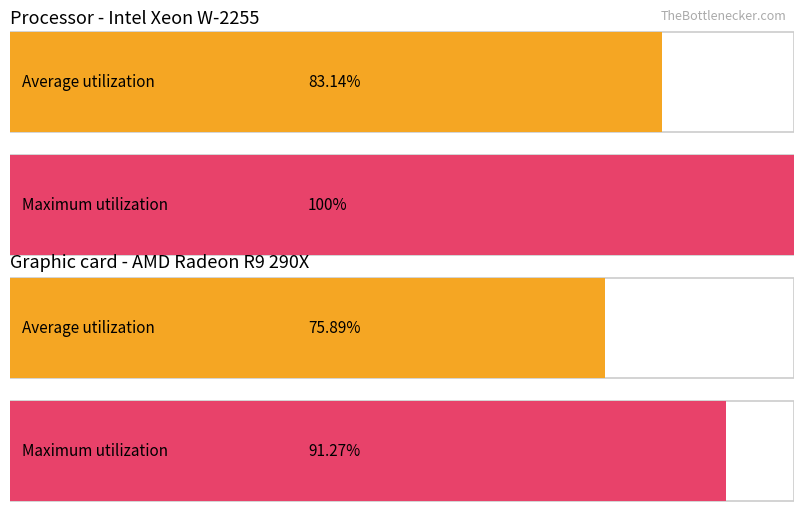

Which series has the largest range (max minus min)?

Maximum utilization